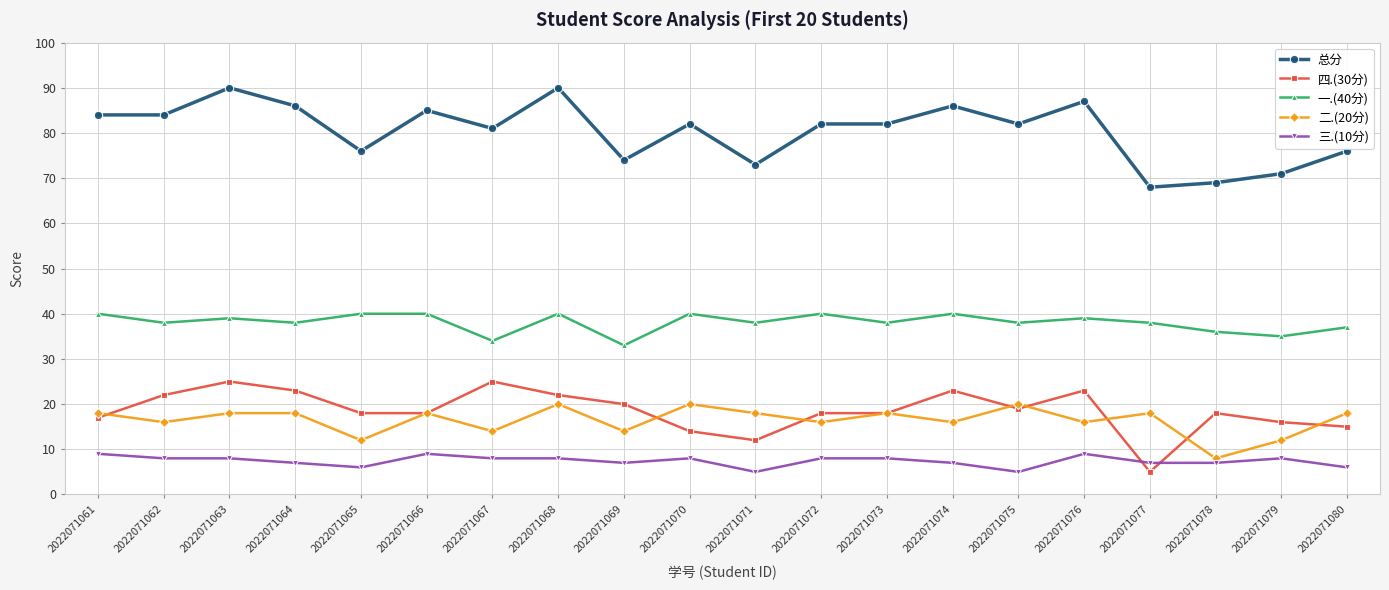

Between 2022071064 and 2022071079, which series saw the biggest shift?

总分